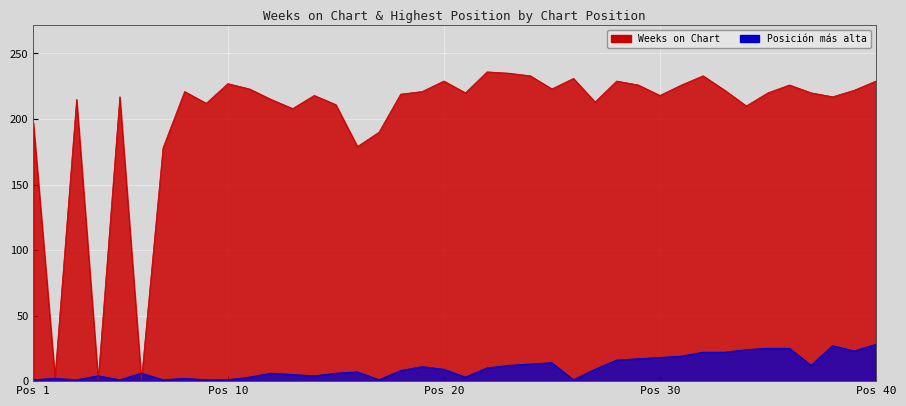

True or false: Posición más alta and Weeks on Chart cross at least once.

True